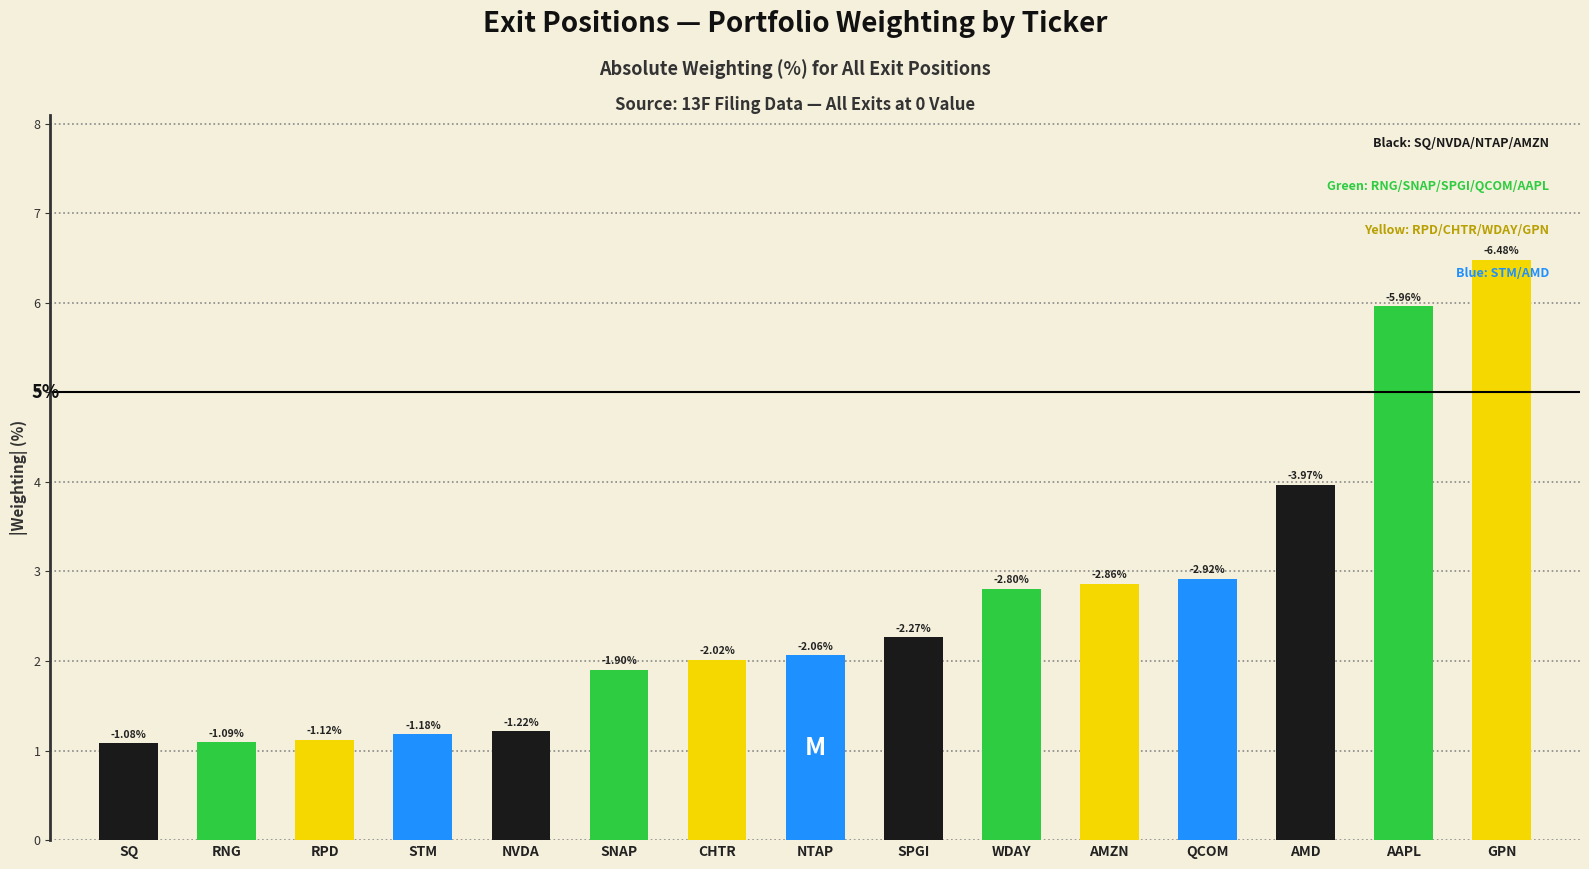

Where does the data first go above 2?

CHTR